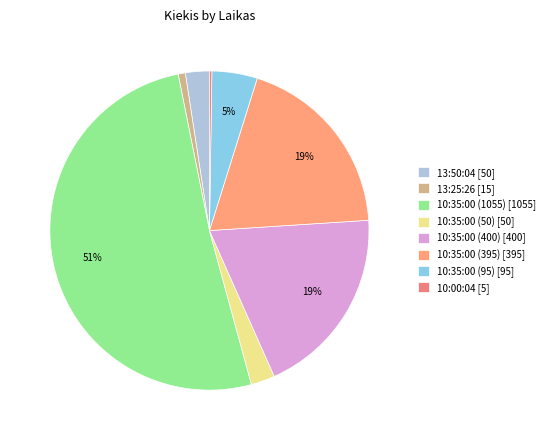

Does any single category account for the majority?

Yes